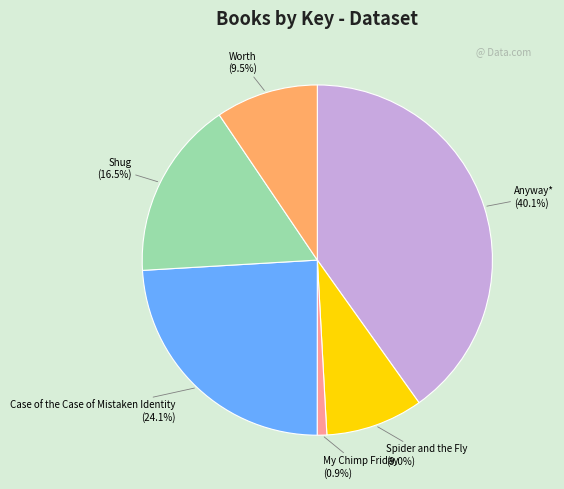

What portion of the pie excludes Spider and the Fly?

91.0%